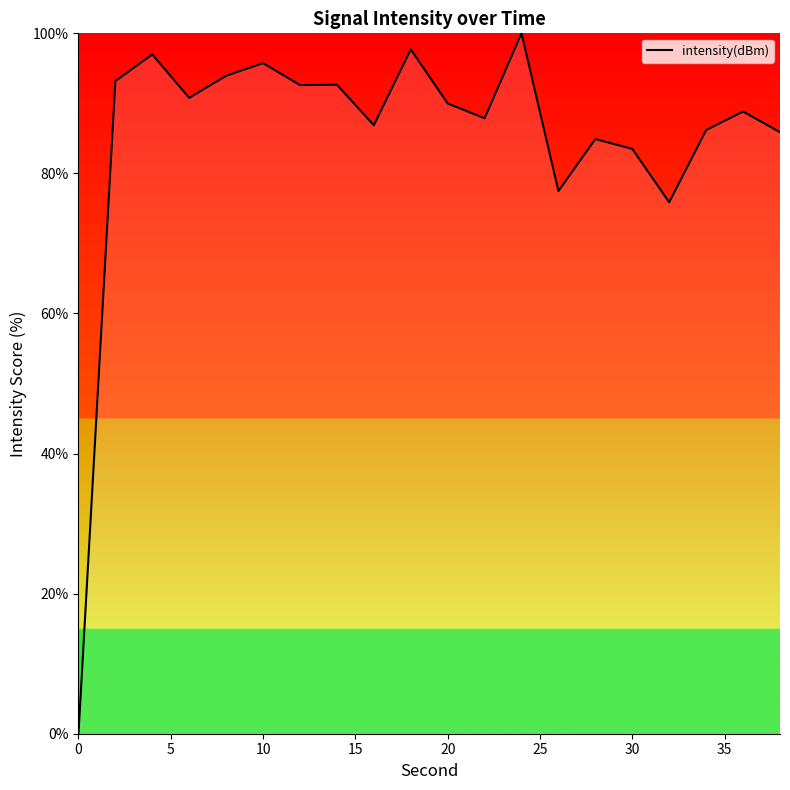

What is the difference between the maximum and minimum values?

100.0